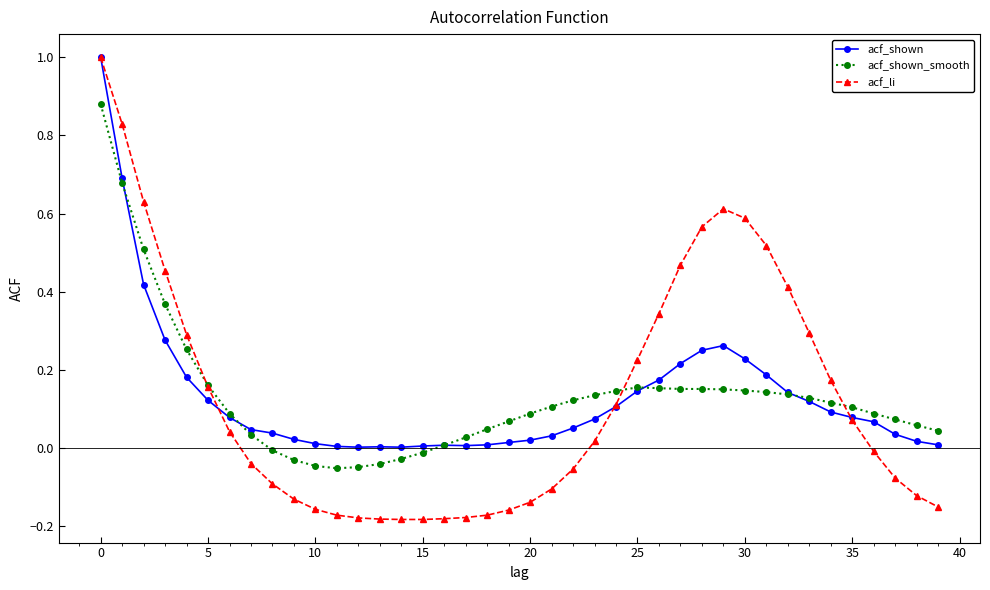

What is the value of the acf_li point at the 1st from the left?

1.0